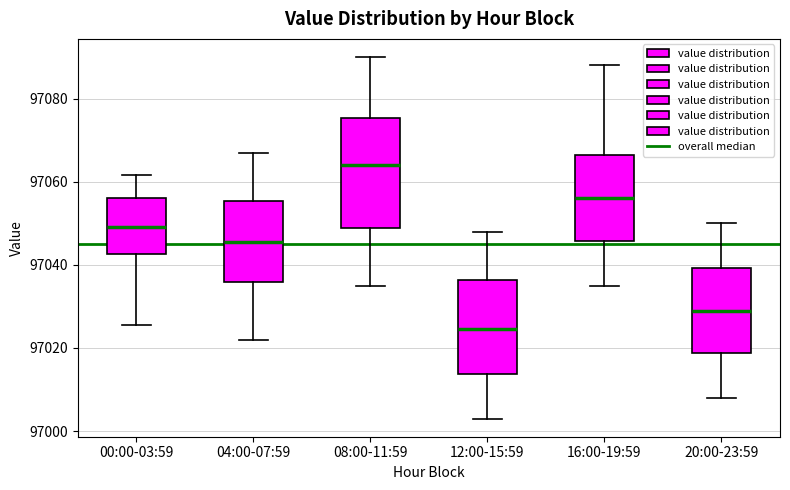

Reading left to right, transcribe this box plot: for each box, give where its median line is, the range the box spans, and where its two whiskers end, as read against the y-axis. The values are not printed on the chart, so give them approximately, as read against the axis.

00:00-03:59: median 97050, box 97042 to 97056, whiskers 97026 to 97062
04:00-07:59: median 97046, box 97036 to 97056, whiskers 97022 to 97068
08:00-11:59: median 97064, box 97048 to 97076, whiskers 97036 to 97090
12:00-15:59: median 97024, box 97014 to 97036, whiskers 97004 to 97048
16:00-19:59: median 97056, box 97046 to 97066, whiskers 97036 to 97088
20:00-23:59: median 97030, box 97018 to 97040, whiskers 97008 to 97050